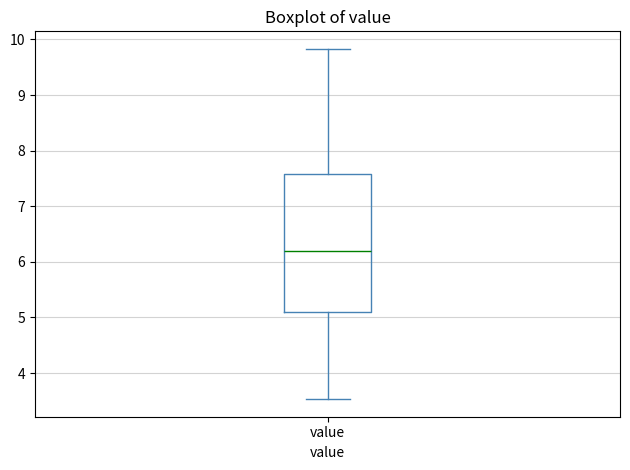

Read this box plot against the y-axis: the position of the median line, the range covered by the box, and the ends of both whiskers. The values are not printed on the chart, so give them approximately, as read against the axis.

median 6.2, box 5.1 to 7.6, whiskers 3.5 to 9.8